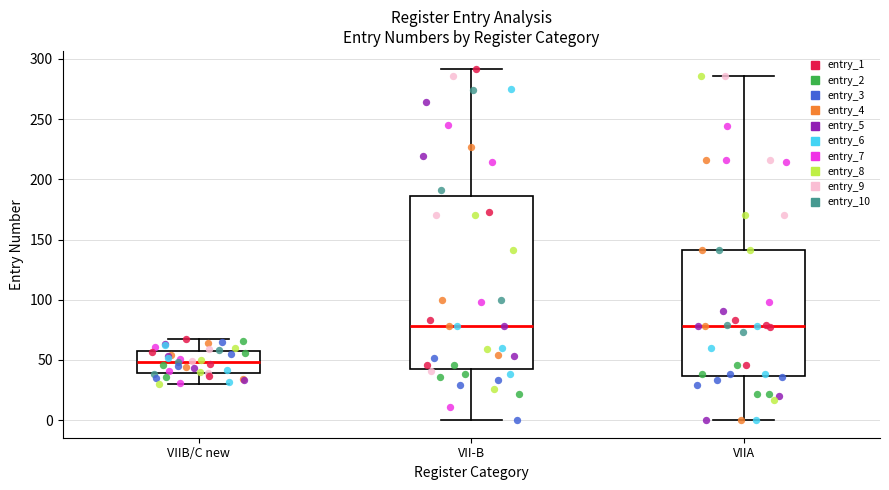

Reading left to right, read every box against the y-axis: the position of its median line, the range the box covers, and the ends of its whiskers. The values are not printed on the chart, so give them approximately, as read against the axis.

VIIB/C new: median 50, box 40 to 60, whiskers 30 to 65
VII-B: median 80, box 40 to 185, whiskers 0 to 290
VIIA: median 80, box 35 to 140, whiskers 0 to 285